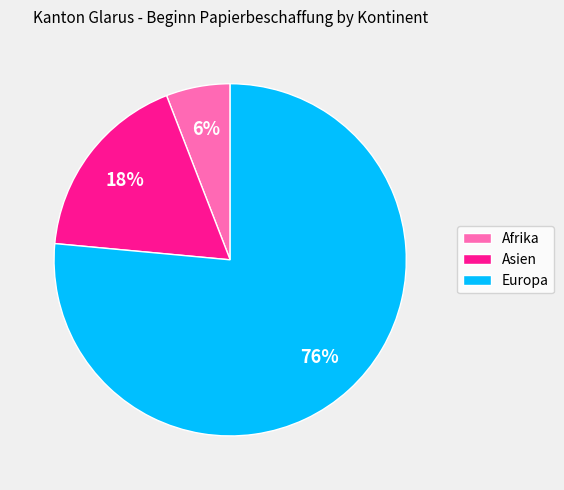

Does any single category account for the majority?

Yes